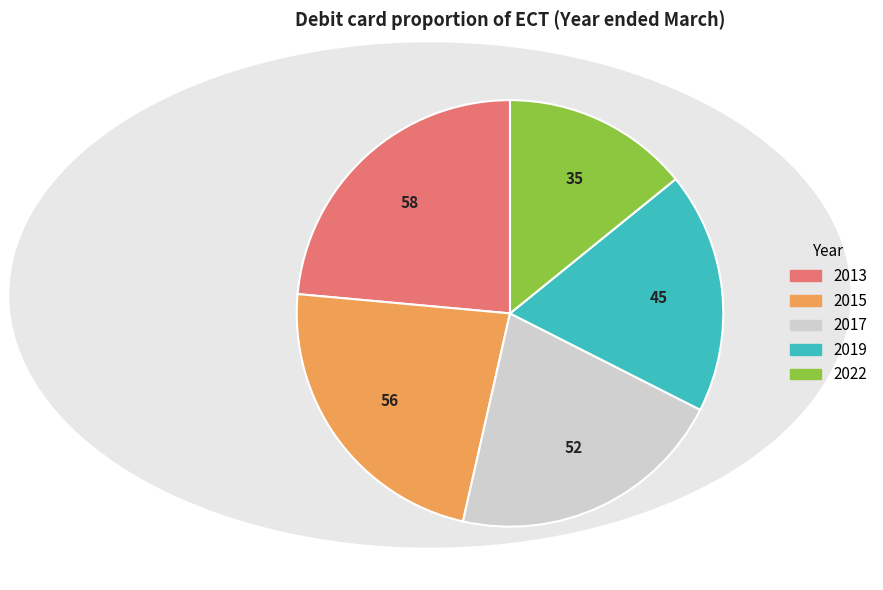

Does any single category account for the majority?

No